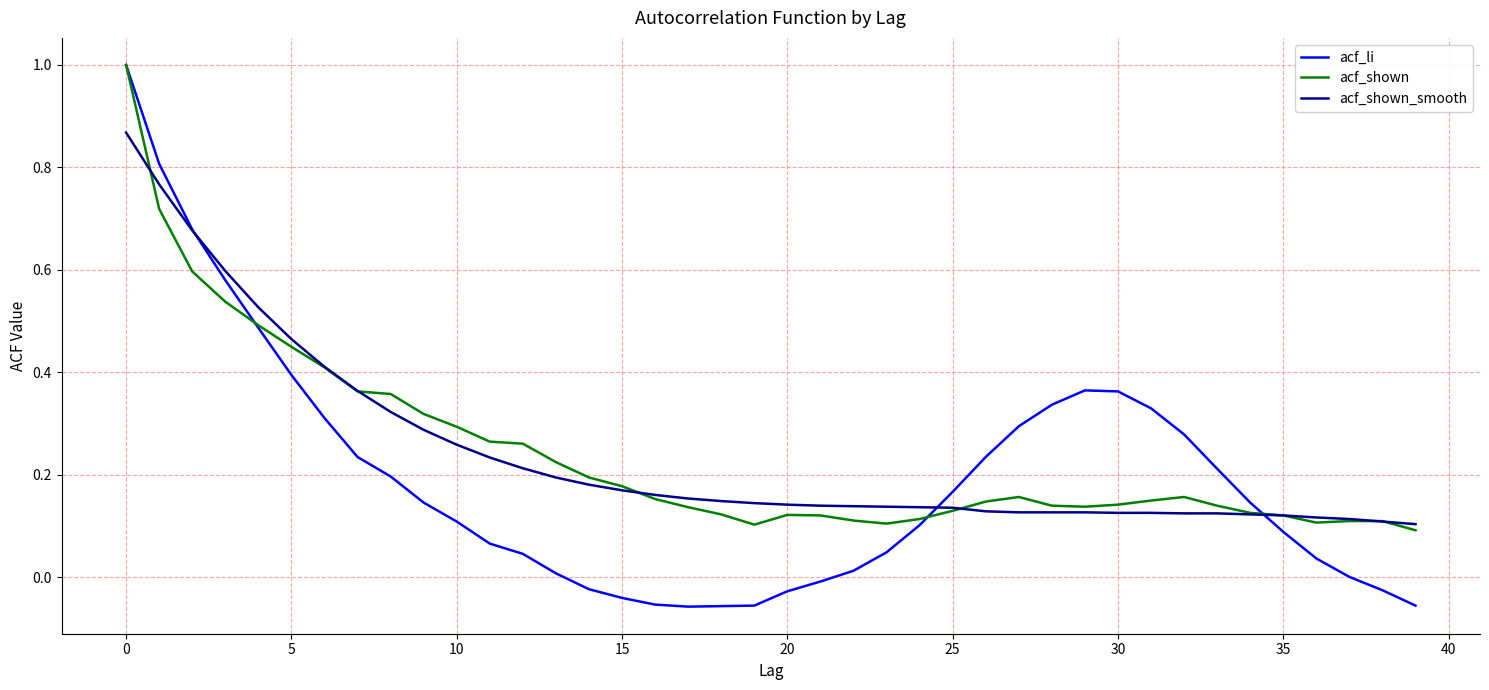

What is the greatest value displayed?

1.0